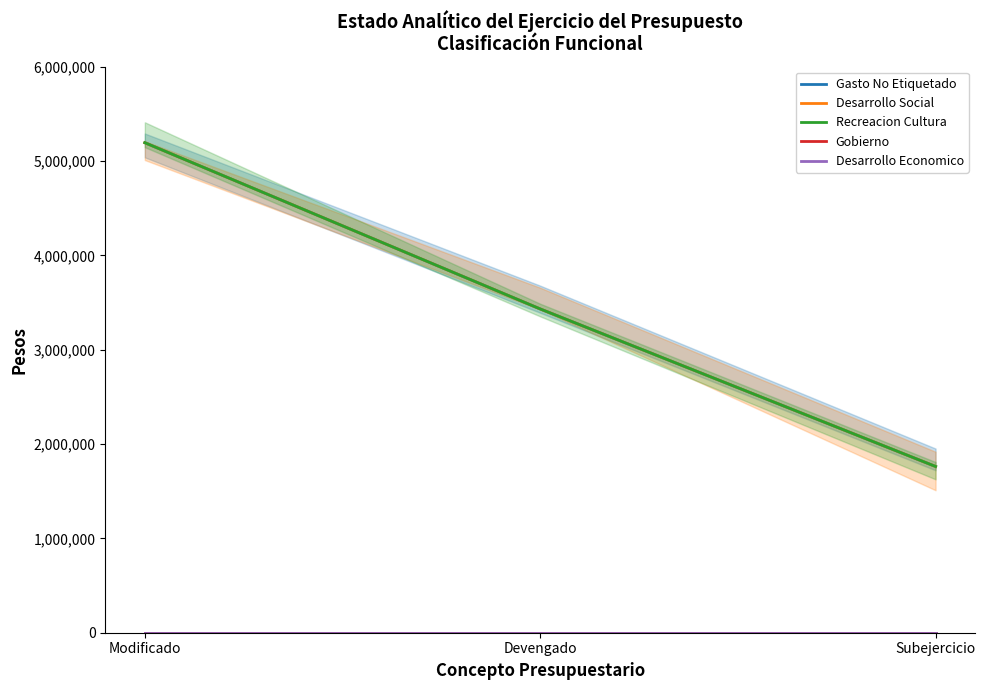

At which category is the sum across all series the highest?

Modificado